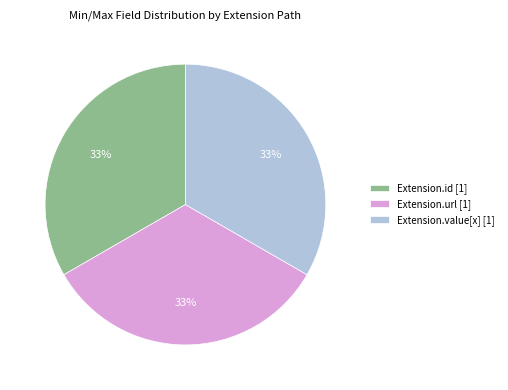

True or false: Extension.value[x] [1] accounts for 26% of the total.

False